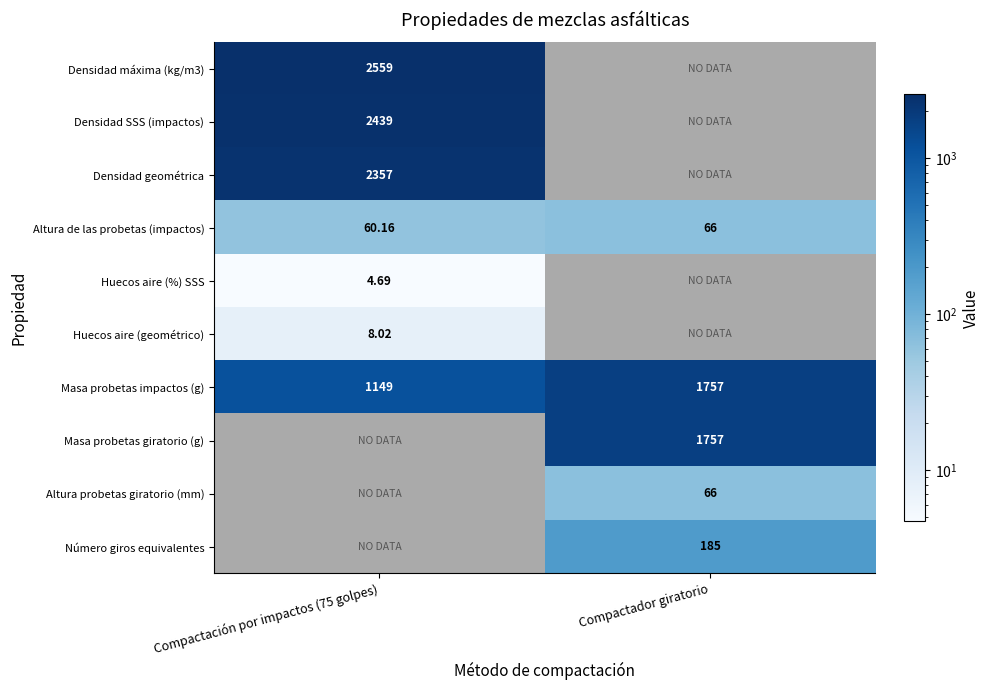

At how many categories does at least one series exceed 1880?

1